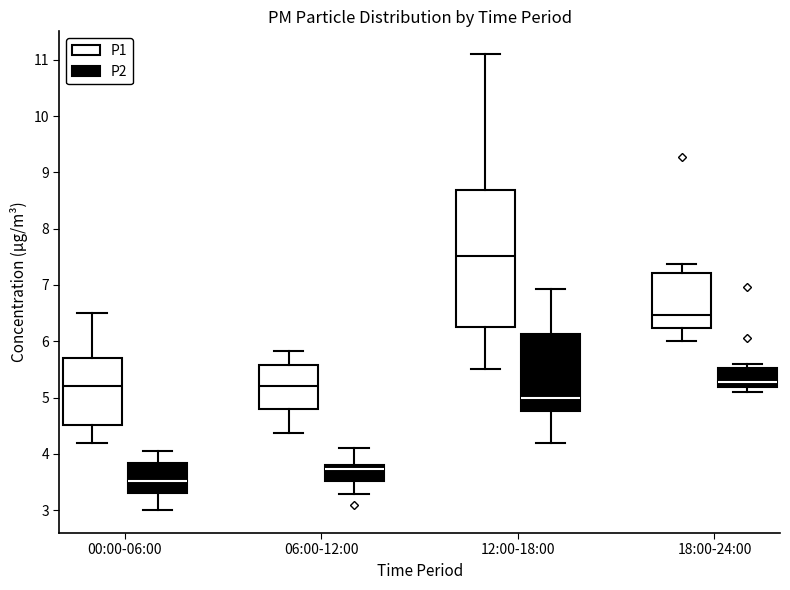

Which box's median line is the lowest?

00:00-06:00 (P2)